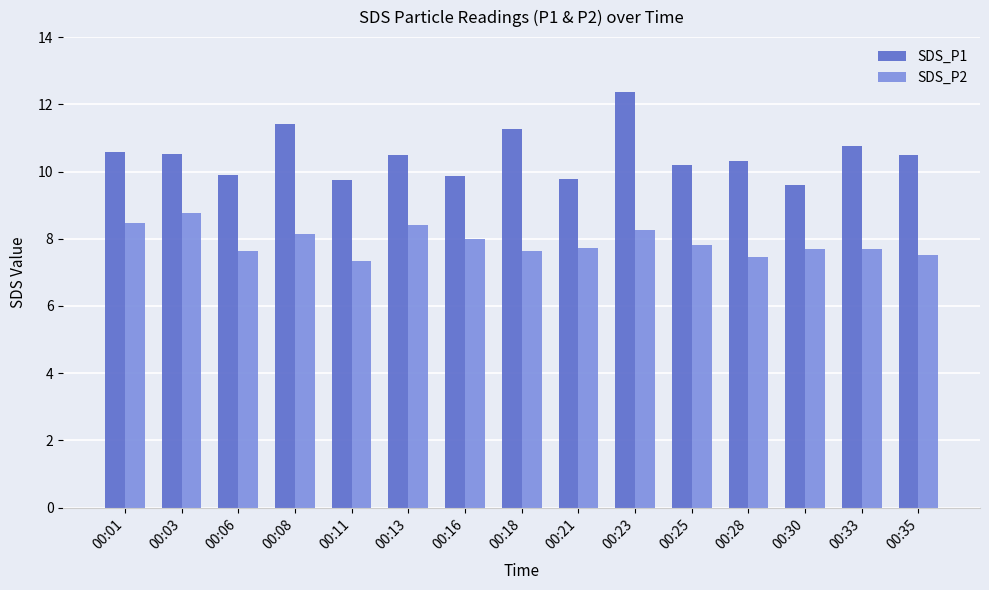

At which category is the sum across all series the highest?

00:23